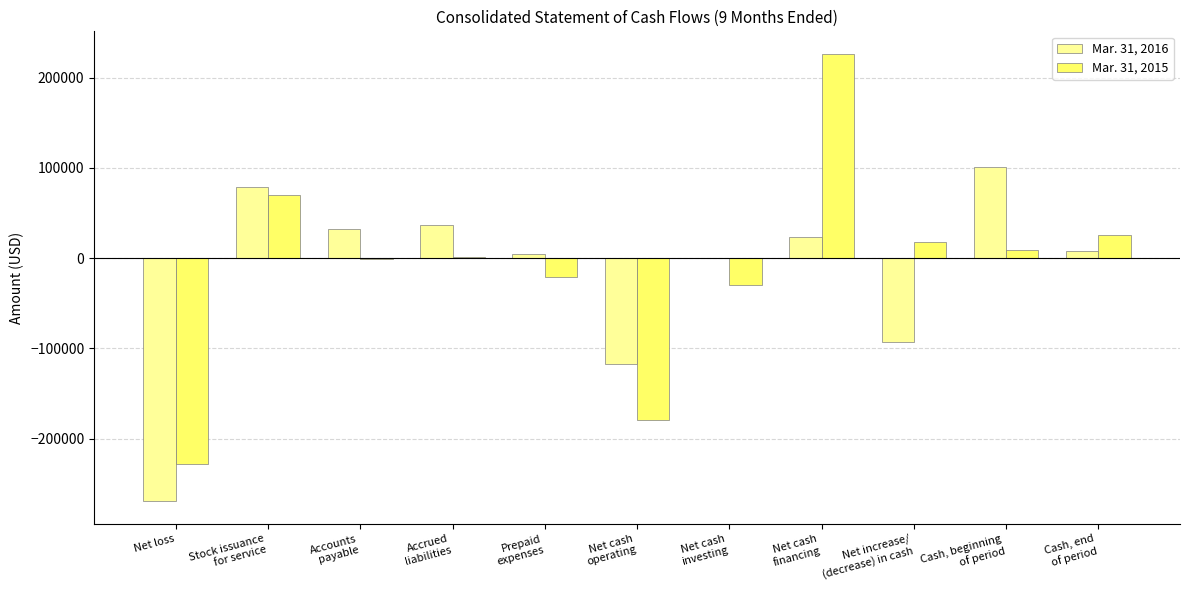

What is the sum of all Mar. 31, 2016 values?

-195365